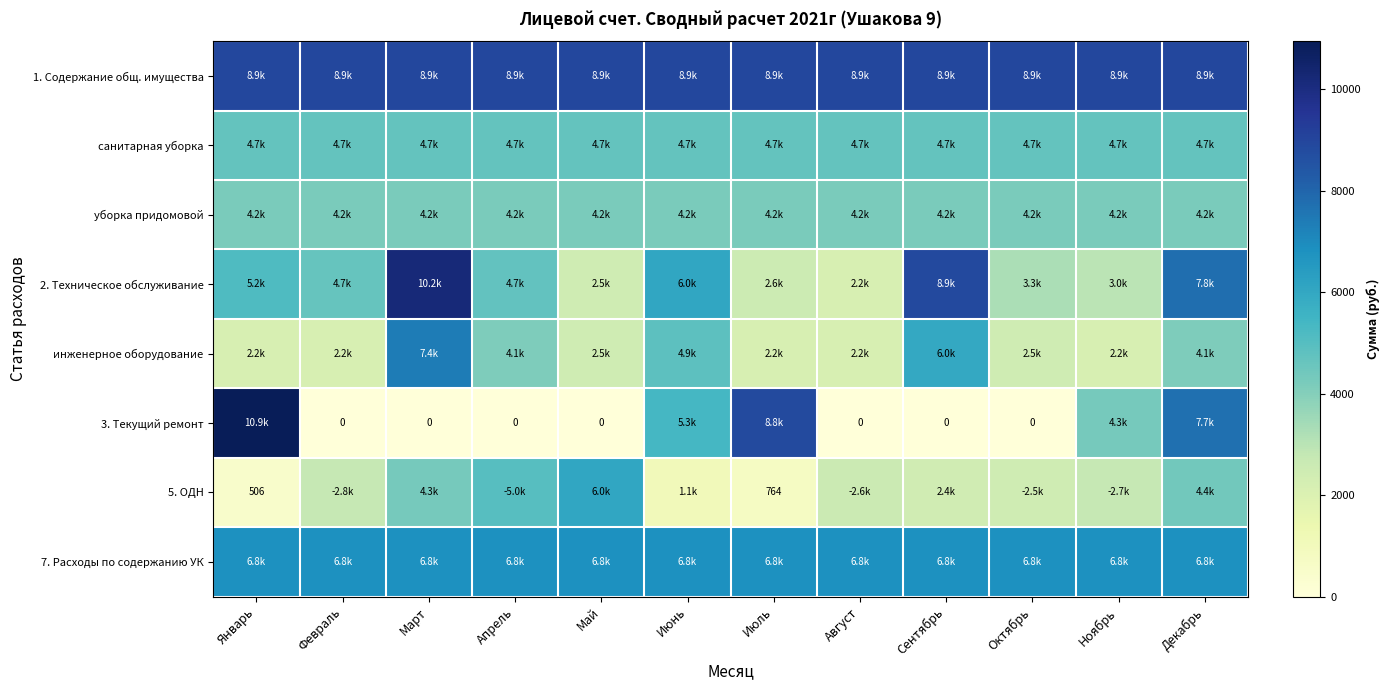

Which series changed the most between Апрель and Июль?

3. Текущий ремонт